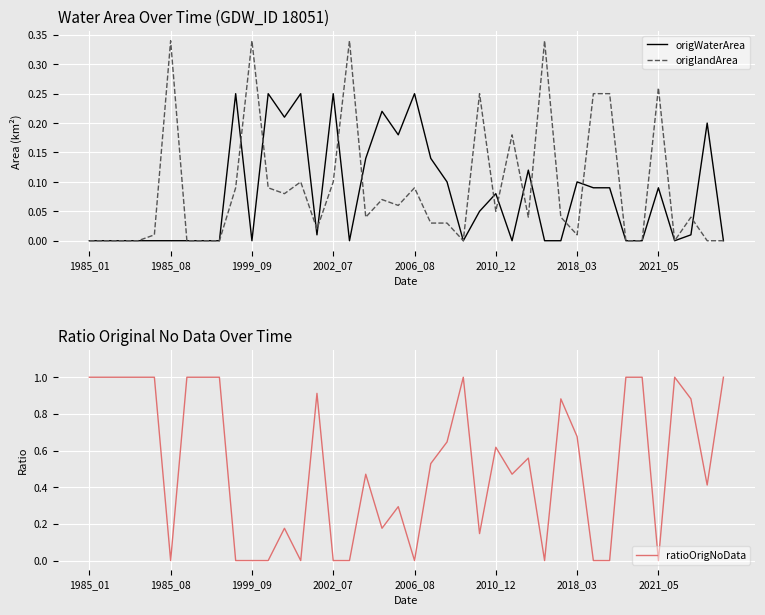

The value of ratioOrigNoData at 2021_05 is 0.0. True or false?

True